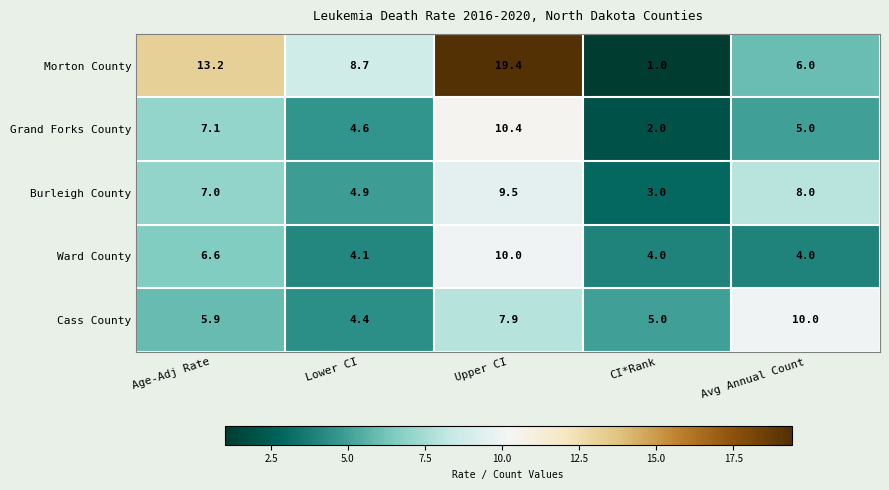

How many data points in Morton County are above 8?

3